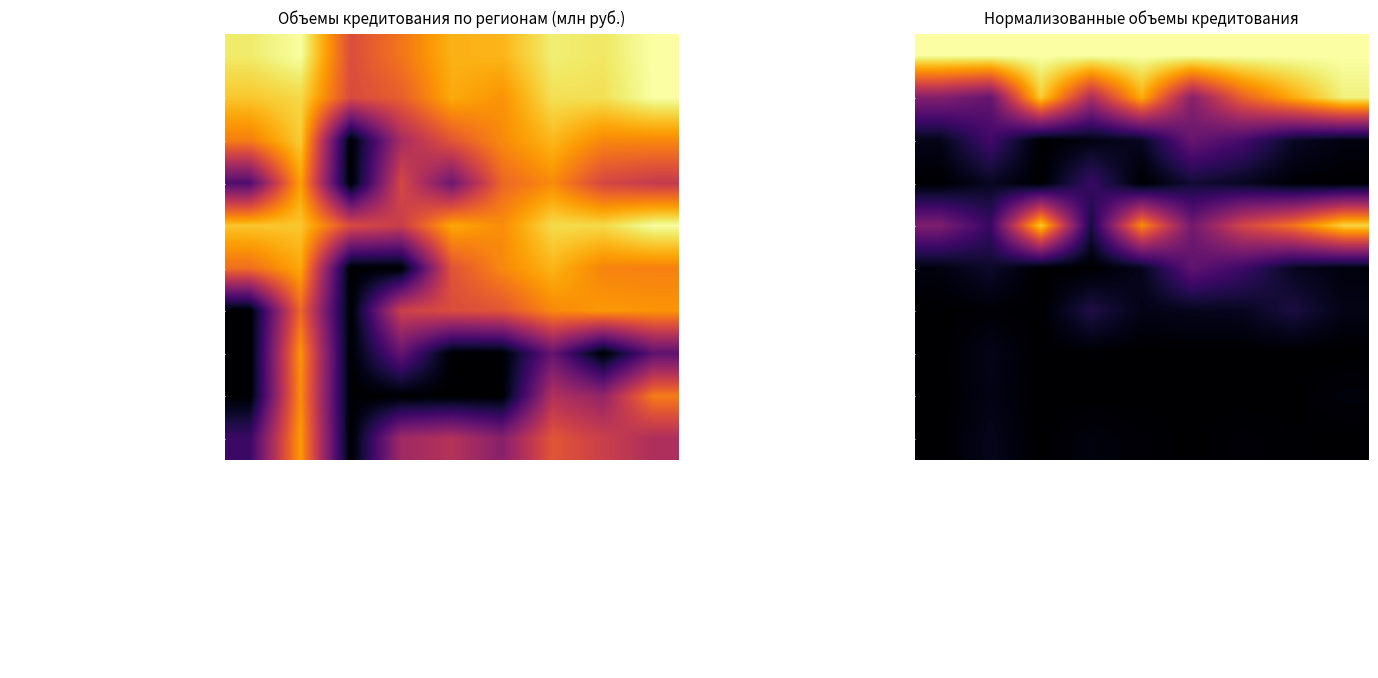

Rank the series at производство и распределение электроэнергии from lowest to highest value.

СЕВЕРО-ЗАПАДНЫЙ ФЕДЕРАЛЬНЫЙ ОКРУГ, ЮЖНЫЙ ФЕДЕРАЛЬНЫЙ ОКРУГ, г. Санкт-Петербург, Московская область, Вологодская область, Тульская область, Калининградская область, ЦЕНТРАЛЬНЫЙ ФЕДЕРАЛЬНЫЙ ОКРУГ, г. Москва, РОССИЙСКАЯ ФЕДЕРАЦИЯ